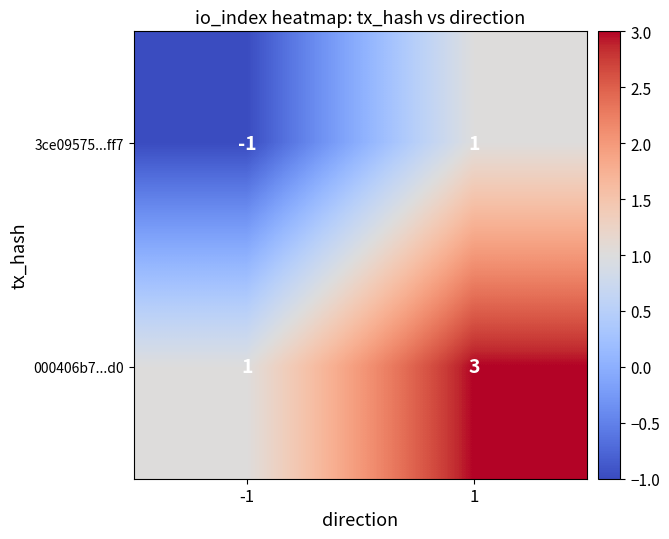

Count the number of categories in the chart.

2